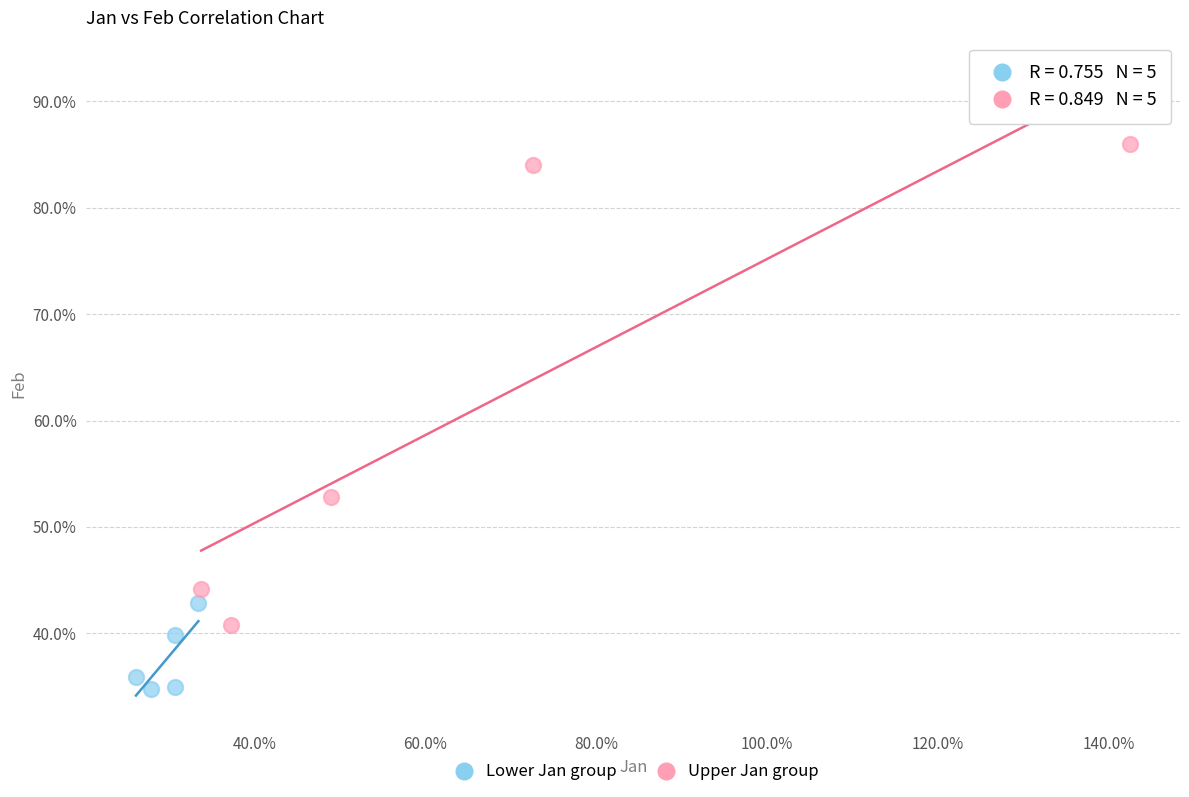

Which series contains the highest Y value?

Upper Jan group